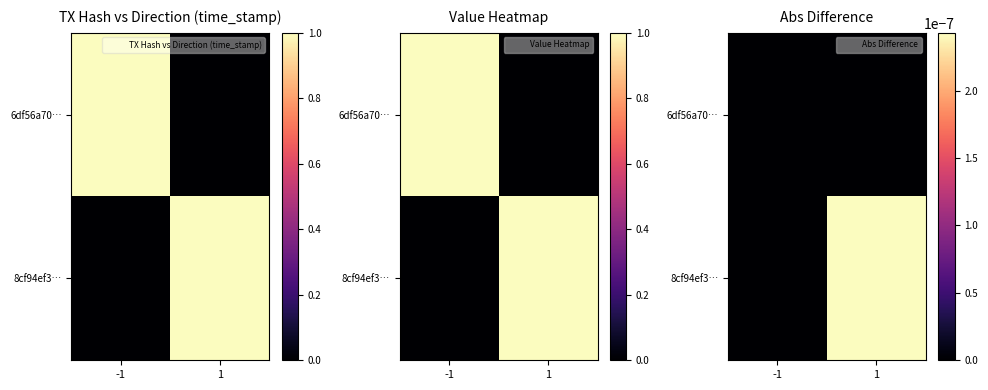

Which series has the largest total across all categories?

8cf94ef3…